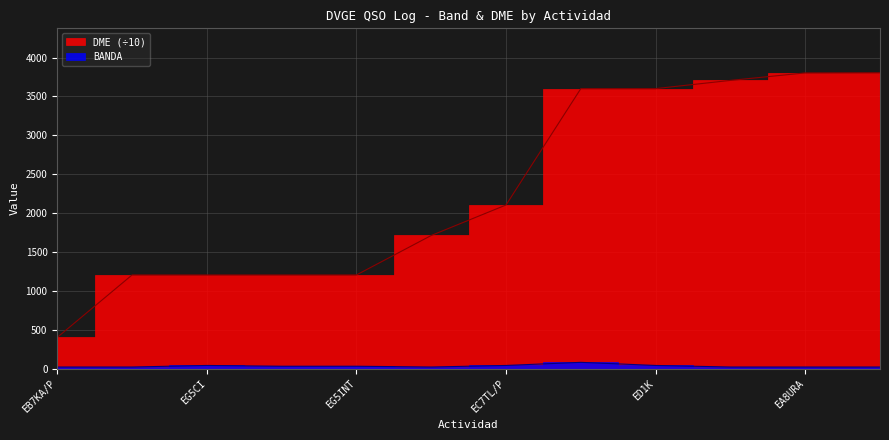

True or false: DME and BANDA intersect in this chart.

False